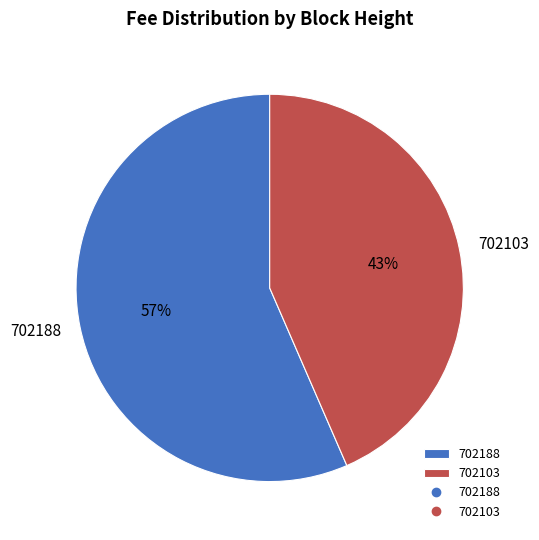

How many segments does this pie chart have?

2